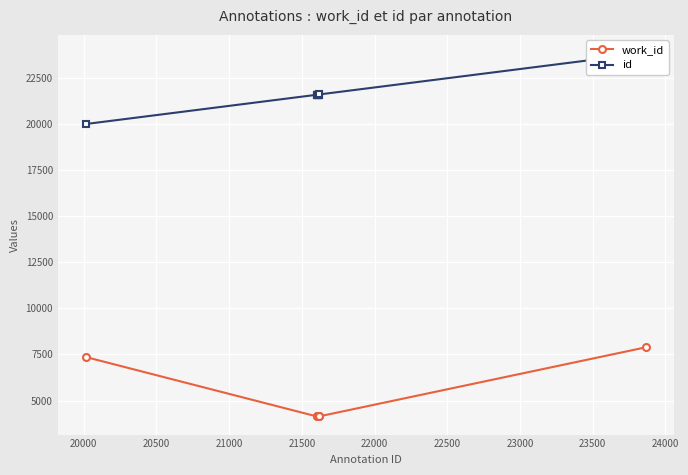

True or false: work_id has more than 0 interior local peaks.

False